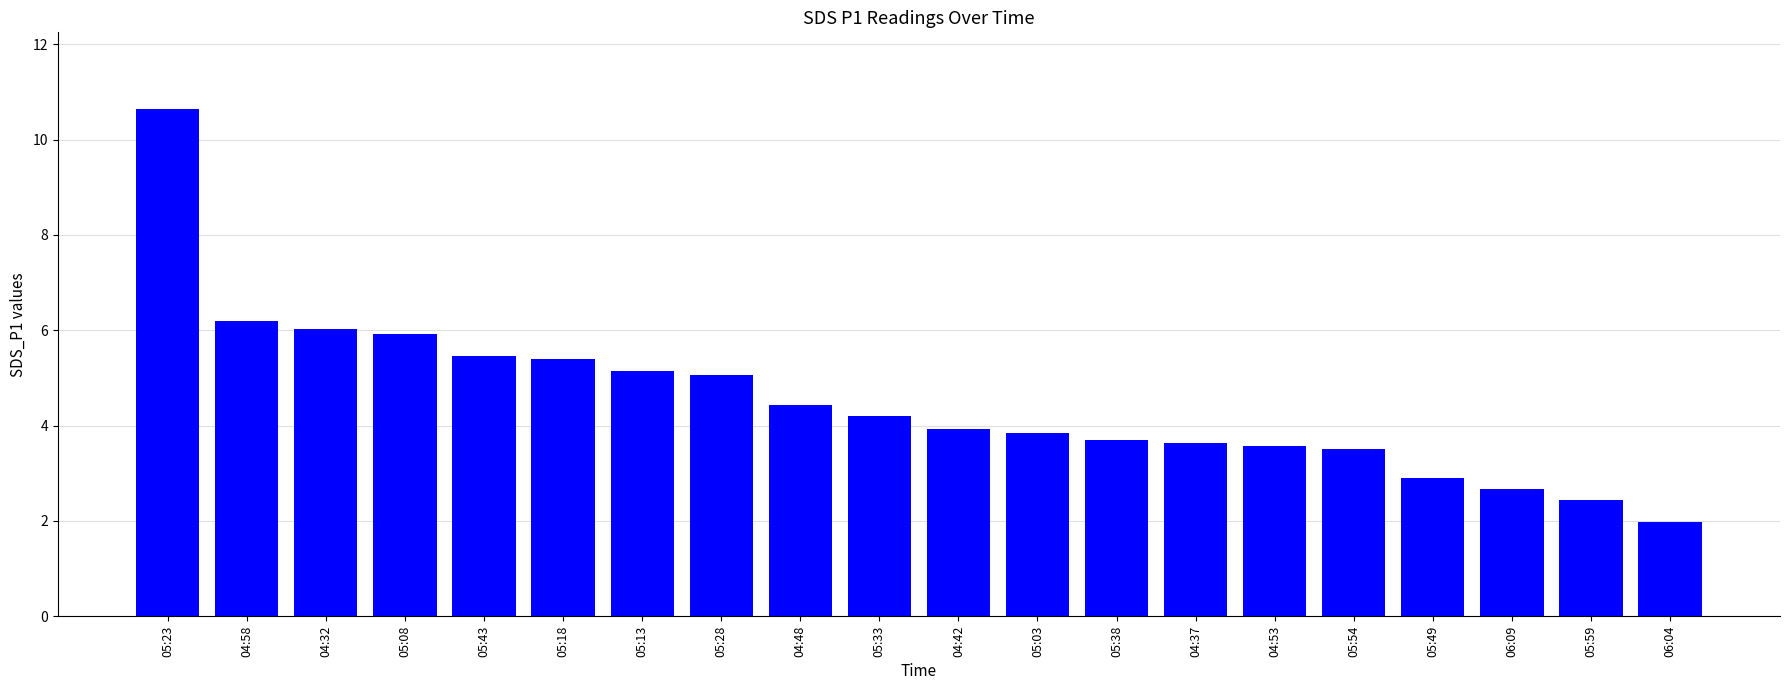

What is the maximum value shown in the chart?

10.7